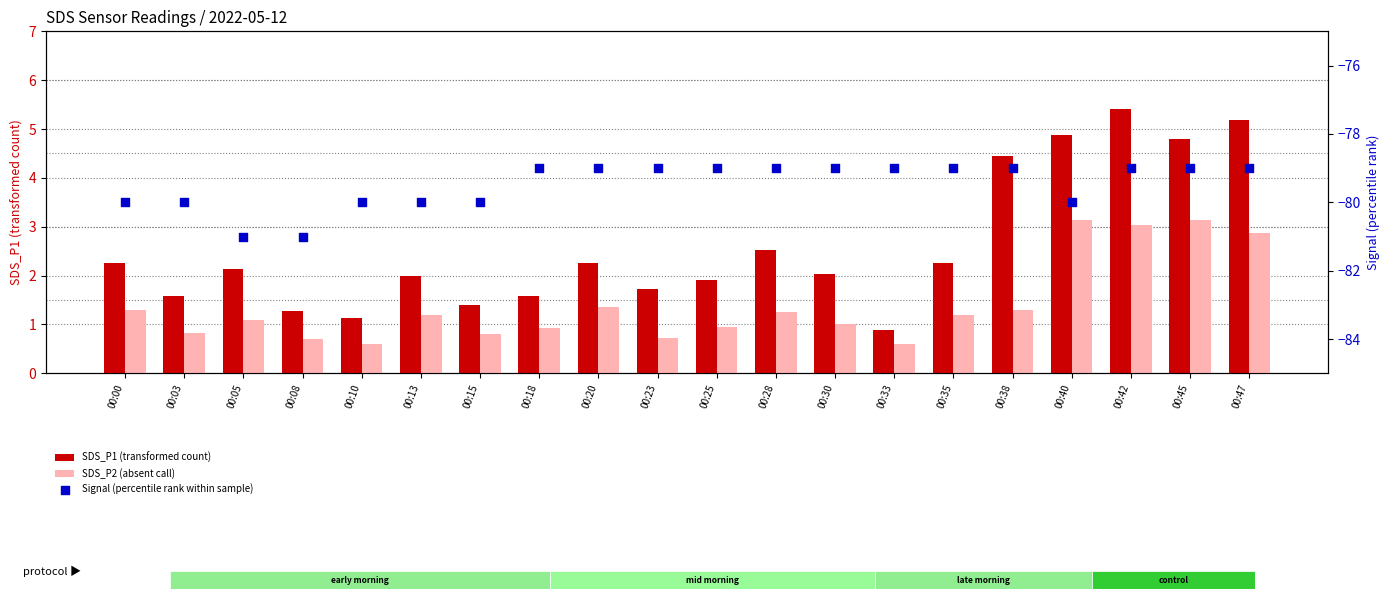

At which category is the sum across all series the highest?

00:42